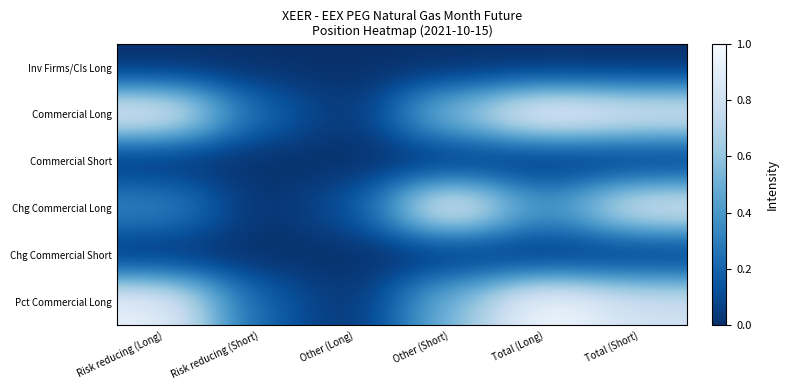

Reading left to right, transcribe all the data shown in this chart.

Inv Firms/CIs Long: Risk reducing (Long)=0.0	Risk reducing (Short)=0.0	Other (Long)=0.0	Other (Short)=0.0	Total (Long)=0.0	Total (Short)=0.0
Commercial Long: Risk reducing (Long)=0.9	Risk reducing (Short)=0.2	Other (Long)=0.0	Other (Short)=0.6	Total (Long)=1.0	Total (Short)=0.9
Commercial Short: Risk reducing (Long)=0.0	Risk reducing (Short)=0.0	Other (Long)=0.0	Other (Short)=0.0	Total (Long)=0.0	Total (Short)=0.0
Chg Commercial Long: Risk reducing (Long)=0.3	Risk reducing (Short)=0.0	Other (Long)=0.1	Other (Short)=1.0	Total (Long)=0.4	Total (Short)=0.9
Chg Commercial Short: Risk reducing (Long)=0.0	Risk reducing (Short)=0.0	Other (Long)=0.0	Other (Short)=0.0	Total (Long)=0.0	Total (Short)=0.0
Pct Commercial Long: Risk reducing (Long)=0.9	Risk reducing (Short)=0.2	Other (Long)=0.0	Other (Short)=0.5	Total (Long)=1.0	Total (Short)=0.8